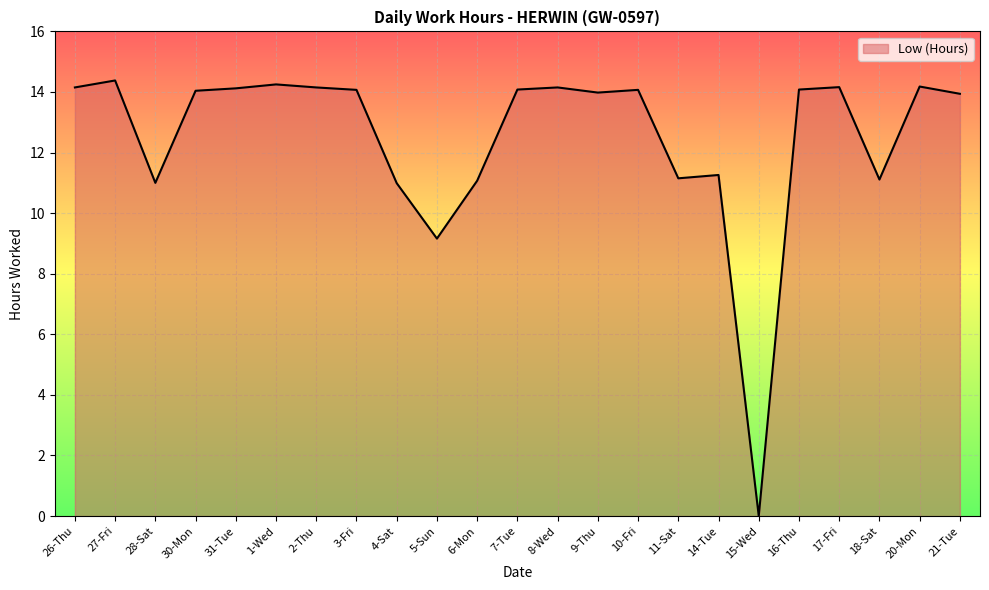

What is the difference between the values at 6-Mon and 3-Fri?

3.0